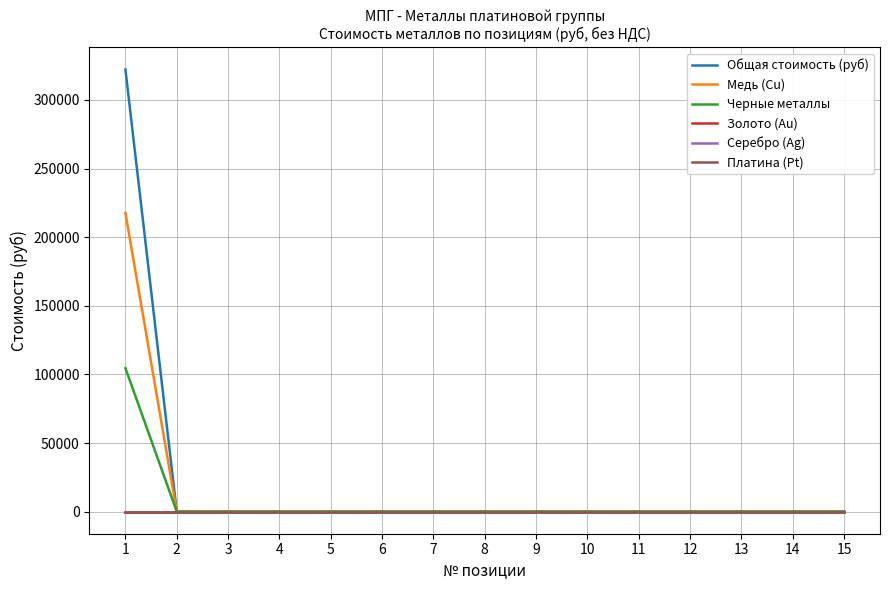

Is this an area chart (filled region under the line)?

No